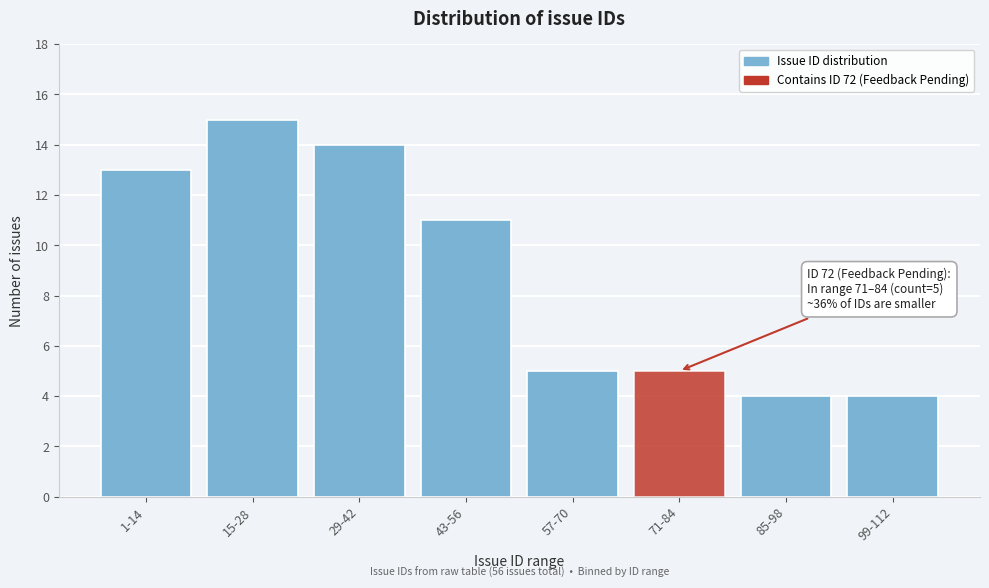

Reading left to right, list all the values displayed in this chart.

13	15	14	11	5	5	4	4